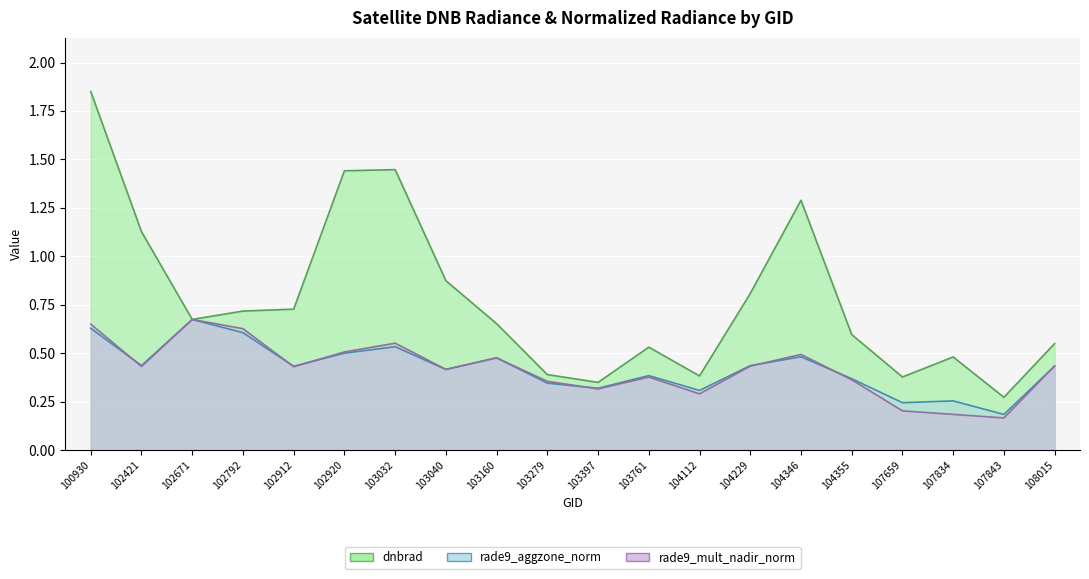

Is the value of dnbrad at 103397 greater than the value of rade9_aggzone_norm at 103761?

No